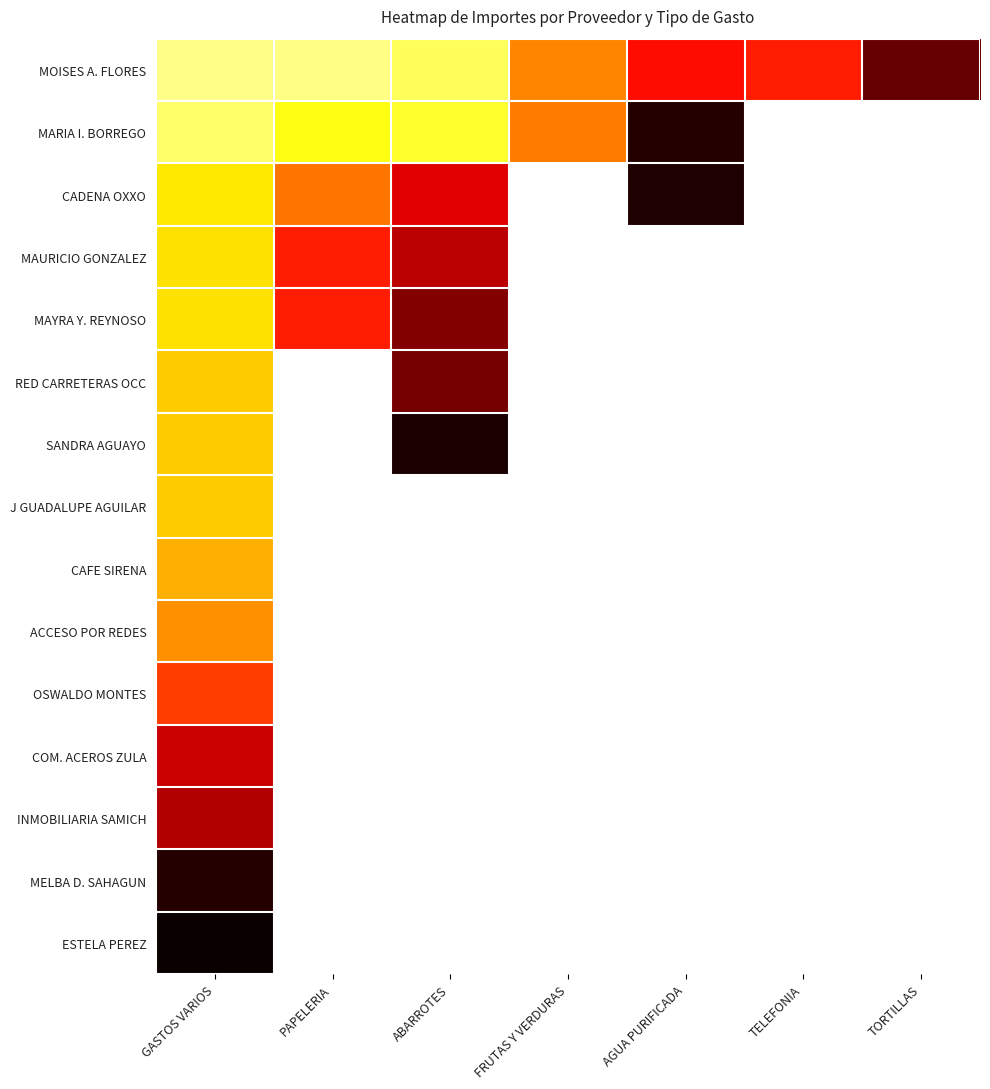

Reading left to right, list all the values displayed in this chart.

MOISES A. FLORES: GASTOS VARIOS=60.0	PAPELERIA=61.2	ABARROTES=82.7	FRUTAS Y VERDURAS=218.1	AGUA PURIFICADA=308.0	TELEFONIA=295.0	TORTILLAS=430.0
MARIA I. BORREGO: GASTOS VARIOS=75.5	PAPELERIA=118.5	ABARROTES=105.4	FRUTAS Y VERDURAS=225.2	AGUA PURIFICADA=480.0	TELEFONIA=0.0	TORTILLAS=0.0
CADENA OXXO: GASTOS VARIOS=143.7	PAPELERIA=230.0	ABARROTES=337.9	FRUTAS Y VERDURAS=0.0	AGUA PURIFICADA=484.0	TELEFONIA=0.0	TORTILLAS=0.0
MAURICIO GONZALEZ: GASTOS VARIOS=150.0	PAPELERIA=295.0	ABARROTES=367.8	FRUTAS Y VERDURAS=0.0	AGUA PURIFICADA=0.0	TELEFONIA=0.0	TORTILLAS=0.0
MAYRA Y. REYNOSO: GASTOS VARIOS=150.0	PAPELERIA=295.0	ABARROTES=408.4	FRUTAS Y VERDURAS=0.0	AGUA PURIFICADA=0.0	TELEFONIA=0.0	TORTILLAS=0.0
RED CARRETERAS OCC: GASTOS VARIOS=165.0	PAPELERIA=0.0	ABARROTES=419.8	FRUTAS Y VERDURAS=0.0	AGUA PURIFICADA=0.0	TELEFONIA=0.0	TORTILLAS=0.0
SANDRA AGUAYO: GASTOS VARIOS=165.0	PAPELERIA=0.0	ABARROTES=487.0	FRUTAS Y VERDURAS=0.0	AGUA PURIFICADA=0.0	TELEFONIA=0.0	TORTILLAS=0.0
J GUADALUPE AGUILAR: GASTOS VARIOS=165.0	PAPELERIA=0.0	ABARROTES=0.0	FRUTAS Y VERDURAS=0.0	AGUA PURIFICADA=0.0	TELEFONIA=0.0	TORTILLAS=0.0
CAFE SIRENA: GASTOS VARIOS=187.0	PAPELERIA=0.0	ABARROTES=0.0	FRUTAS Y VERDURAS=0.0	AGUA PURIFICADA=0.0	TELEFONIA=0.0	TORTILLAS=0.0
ACCESO POR REDES: GASTOS VARIOS=210.0	PAPELERIA=0.0	ABARROTES=0.0	FRUTAS Y VERDURAS=0.0	AGUA PURIFICADA=0.0	TELEFONIA=0.0	TORTILLAS=0.0
OSWALDO MONTES: GASTOS VARIOS=272.0	PAPELERIA=0.0	ABARROTES=0.0	FRUTAS Y VERDURAS=0.0	AGUA PURIFICADA=0.0	TELEFONIA=0.0	TORTILLAS=0.0
COM. ACEROS ZULA: GASTOS VARIOS=356.6	PAPELERIA=0.0	ABARROTES=0.0	FRUTAS Y VERDURAS=0.0	AGUA PURIFICADA=0.0	TELEFONIA=0.0	TORTILLAS=0.0
INMOBILIARIA SAMICH: GASTOS VARIOS=374.0	PAPELERIA=0.0	ABARROTES=0.0	FRUTAS Y VERDURAS=0.0	AGUA PURIFICADA=0.0	TELEFONIA=0.0	TORTILLAS=0.0
MELBA D. SAHAGUN: GASTOS VARIOS=479.5	PAPELERIA=0.0	ABARROTES=0.0	FRUTAS Y VERDURAS=0.0	AGUA PURIFICADA=0.0	TELEFONIA=0.0	TORTILLAS=0.0
ESTELA PEREZ: GASTOS VARIOS=500.0	PAPELERIA=0.0	ABARROTES=0.0	FRUTAS Y VERDURAS=0.0	AGUA PURIFICADA=0.0	TELEFONIA=0.0	TORTILLAS=0.0